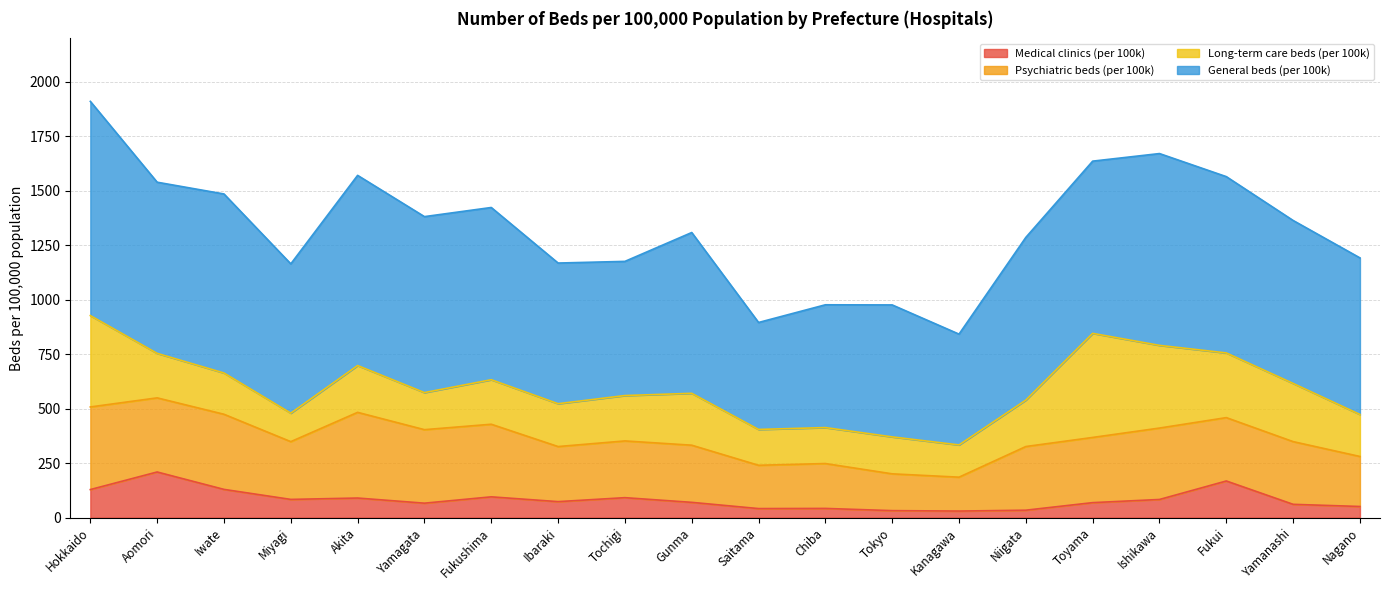

True or false: Psychiatric beds (per 100k) and Medical clinics (per 100k) intersect in this chart.

False